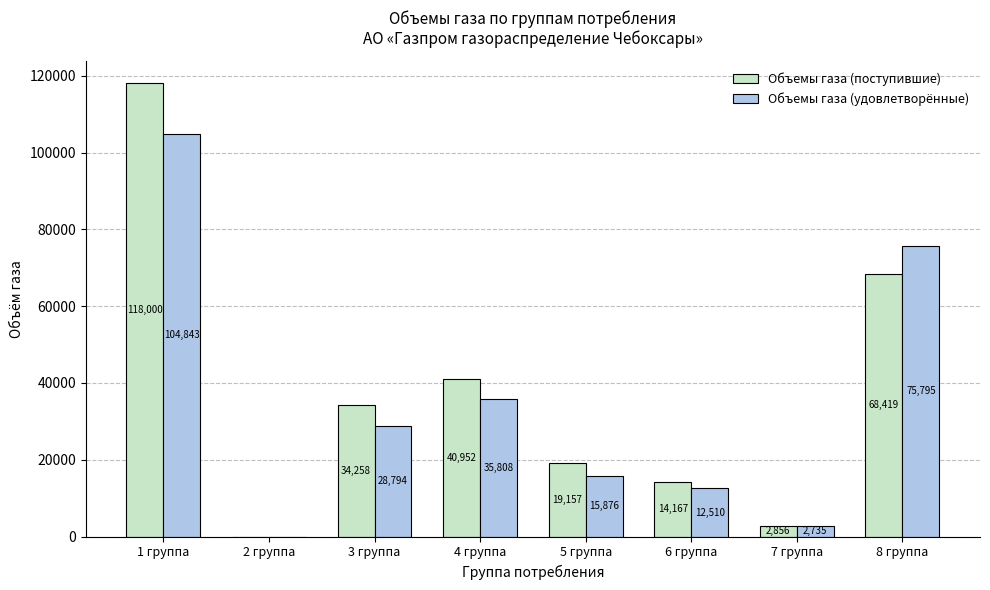

How many positive values does the Объемы газа (поступившие) series have?

7